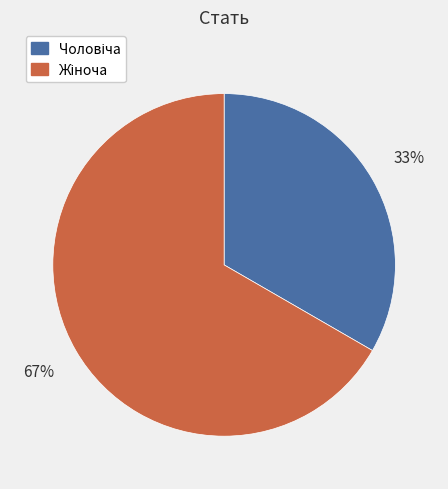

Is there any slice that represents more than half of the pie?

Yes